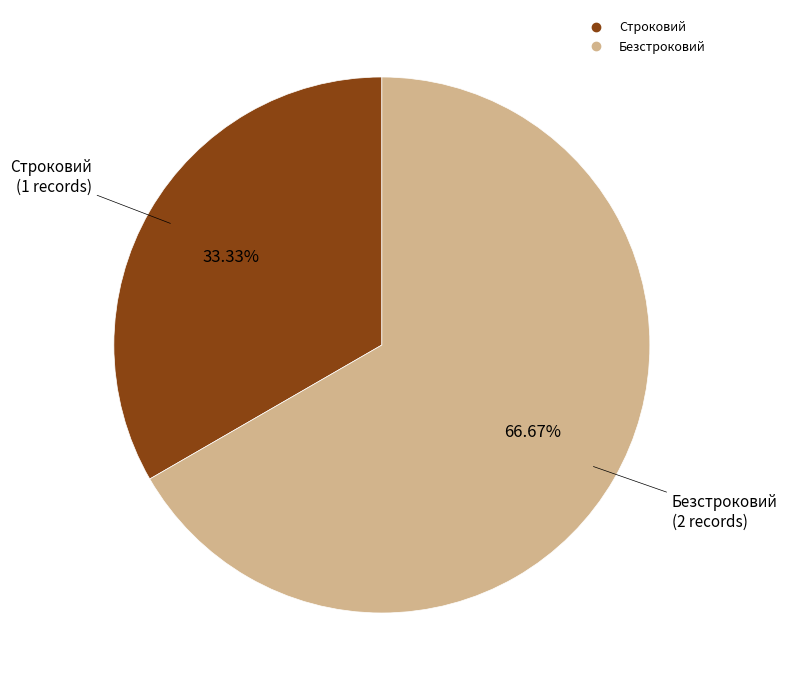

How many segments does this pie chart have?

2